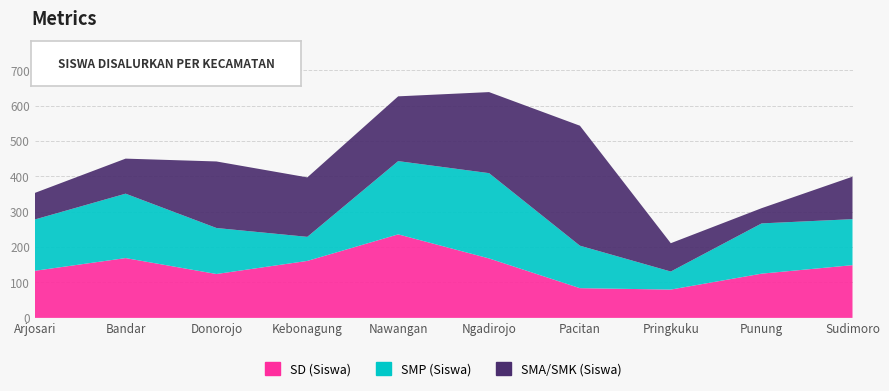

Reading left to right, extract all data points from this chart.

SD (Siswa): 133	169	124	161	236	168	84	80	125	149
SMP (Siswa): 145	182	130	68	207	241	120	51	142	130
SMA/SMK (Siswa): 75	99	188	168	183	229	339	80	43	120